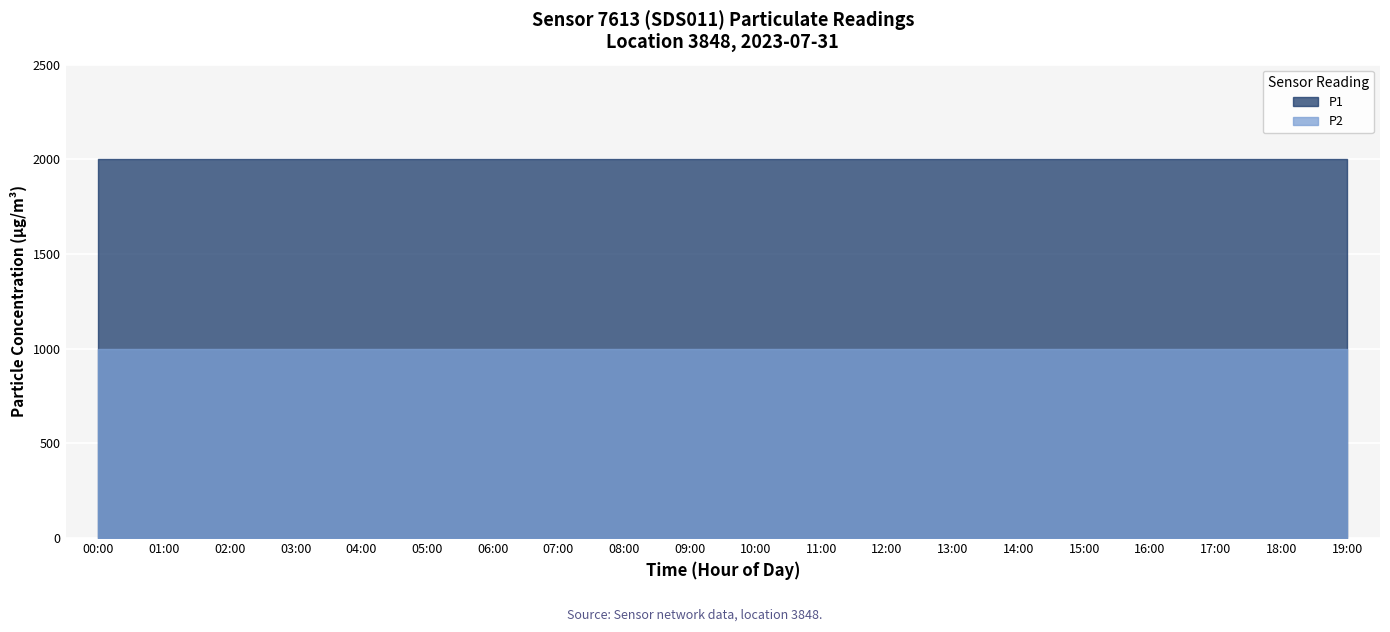

Which label corresponds to the largest value in the chart?

00:00